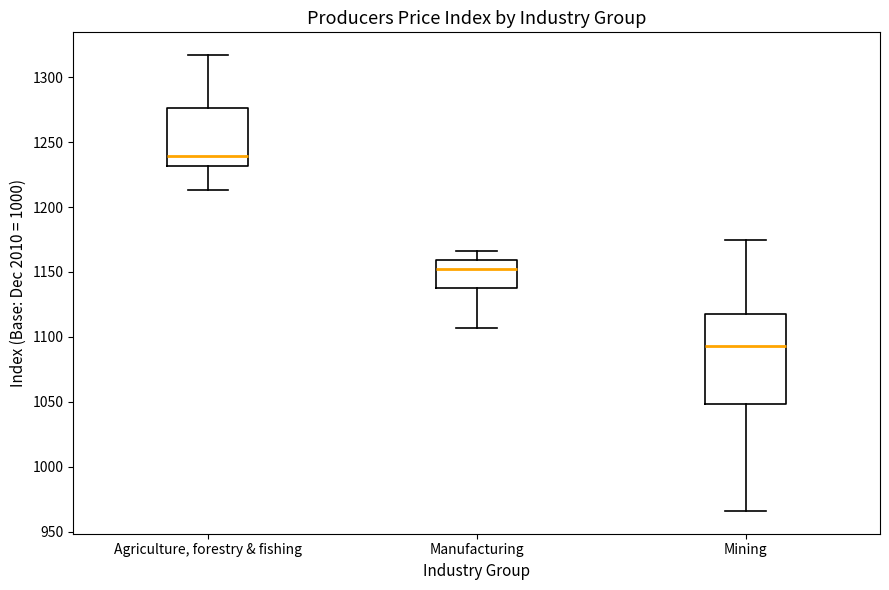

Which box has the highest median line?

Agriculture, forestry & fishing